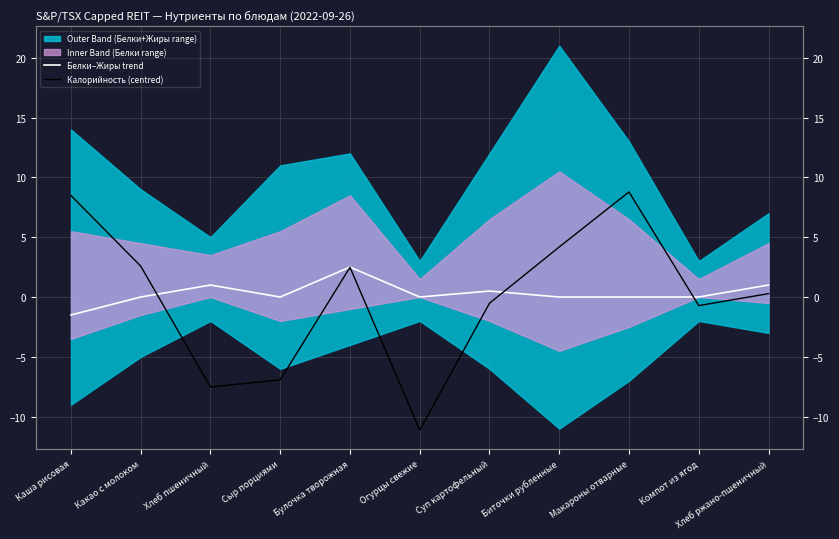

What is the label of the 1st point from the left?

Каша рисовая